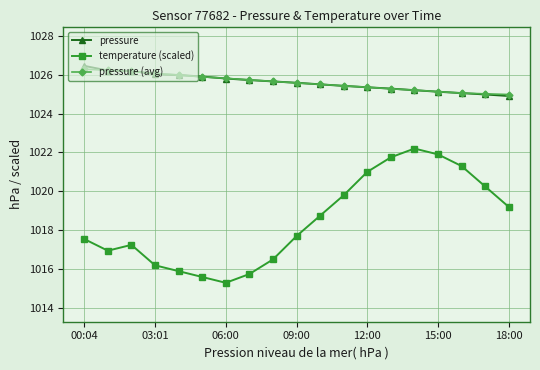

What is the highest value of the pressure (avg) series?

1026.3